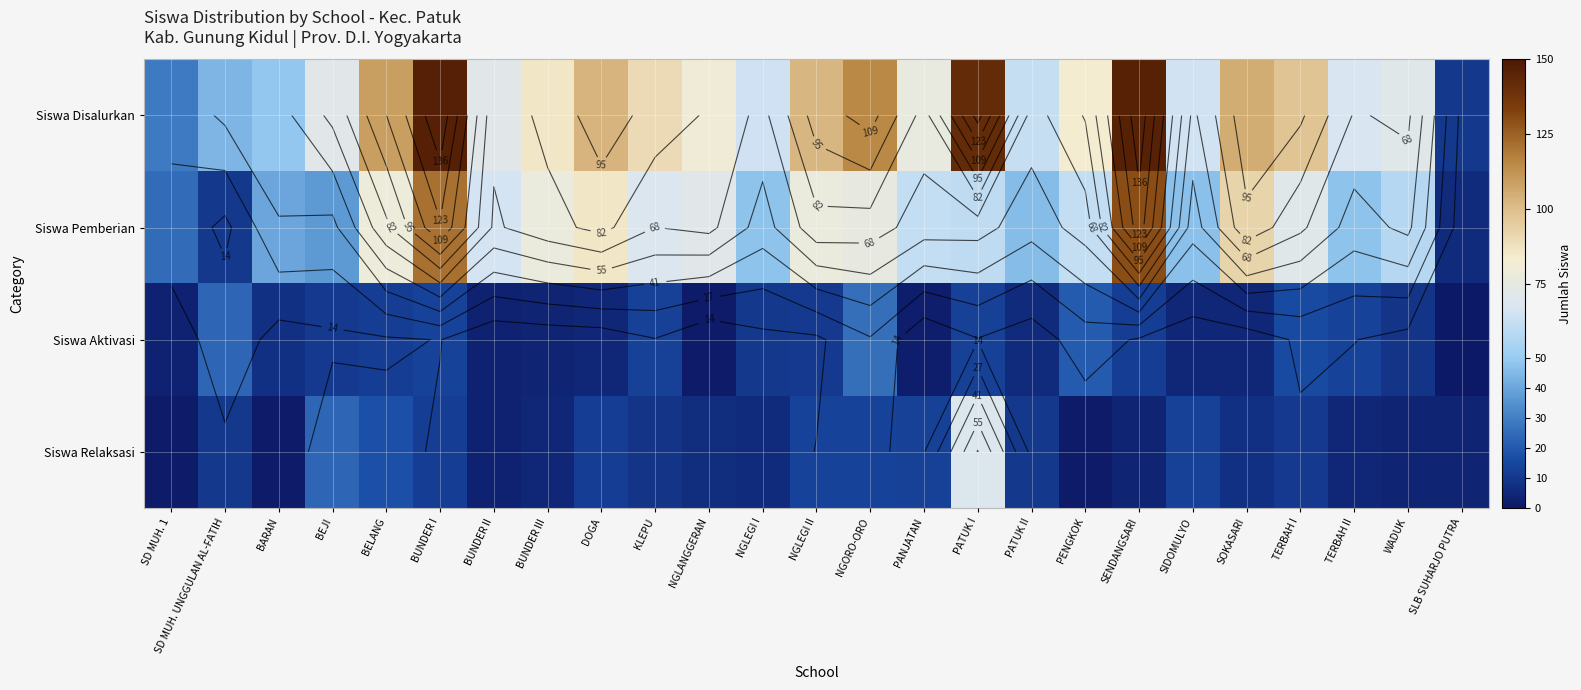

Which series changed the most between SD MUH. 1 and SOKASARI?

Siswa Disalurkan